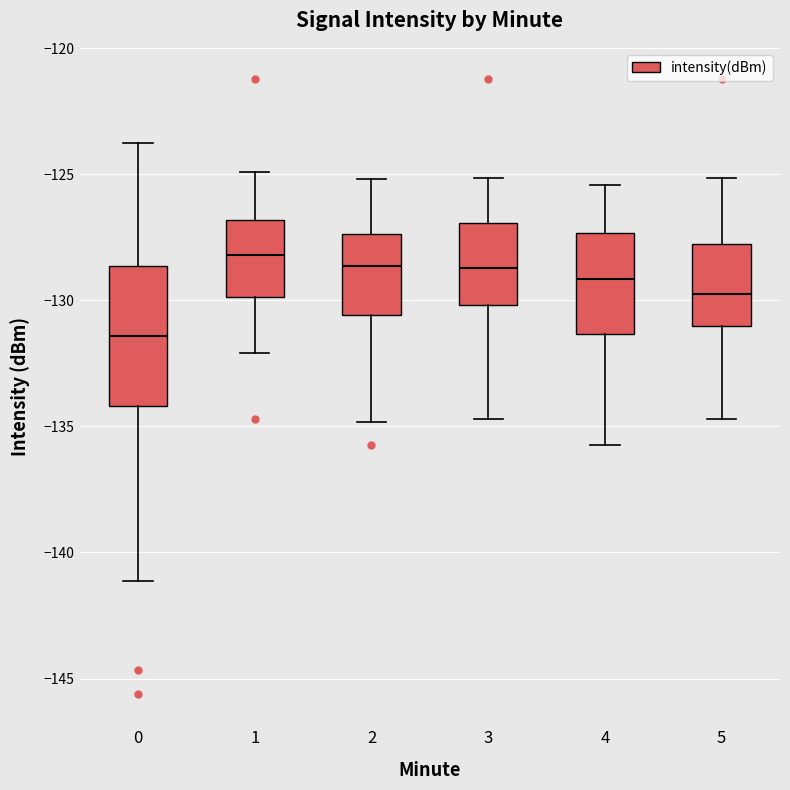

Comparing the boxes themselves (not the whiskers), which one is the tallest?

0